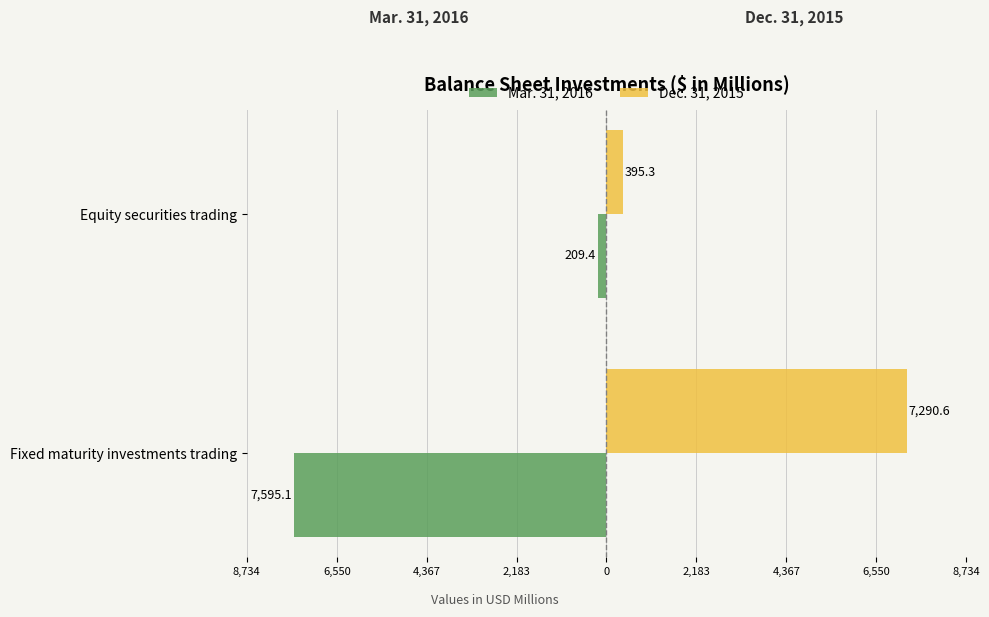

Reading left to right, transcribe all the data shown in this chart.

Mar. 31, 2016: -7595.1	-209.4
Dec. 31, 2015: 7290.6	395.3